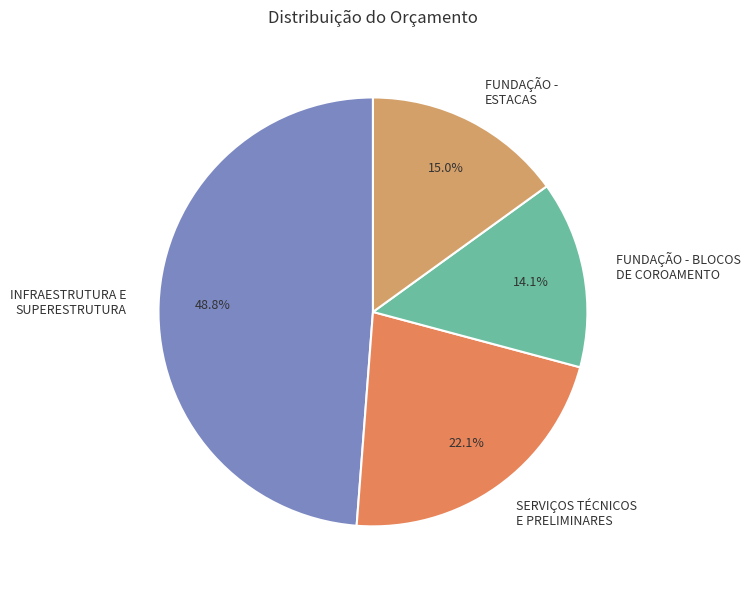

What is the smallest slice in the pie chart?

FUNDAÇÃO - BLOCOS DE COROAMENTO